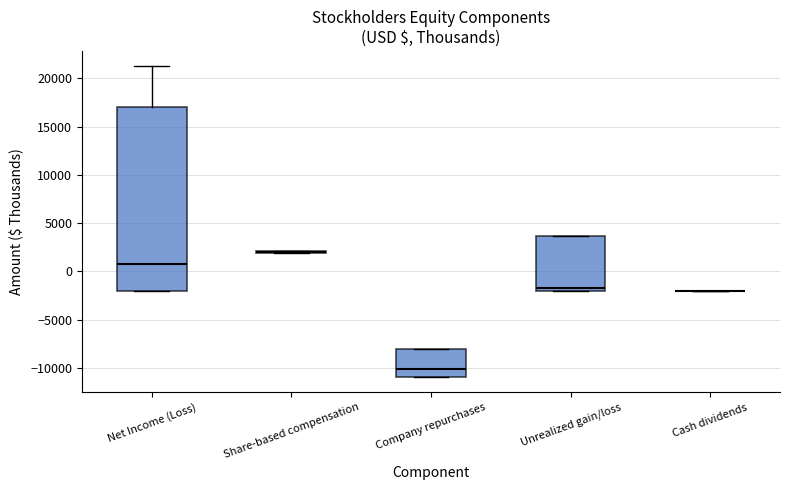

Reading left to right, read every box against the y-axis: the position of its median line, the range the box covers, and the ends of its whiskers. The values are not printed on the chart, so give them approximately, as read against the axis.

Net Income (Loss): median 1000, box -2000 to 17000, whiskers -2000 to 21000
Share-based compensation: box collapsed to a line at 2000, whiskers 2000 to 2000
Company repurchases: median -10000, box -11000 to -8000, whiskers -11000 to -8000
Unrealized gain/loss: median -1500, box -2000 to 3500, whiskers -2000 to 3500
Cash dividends: box collapsed to a line at -2000, whiskers -2000 to -2000